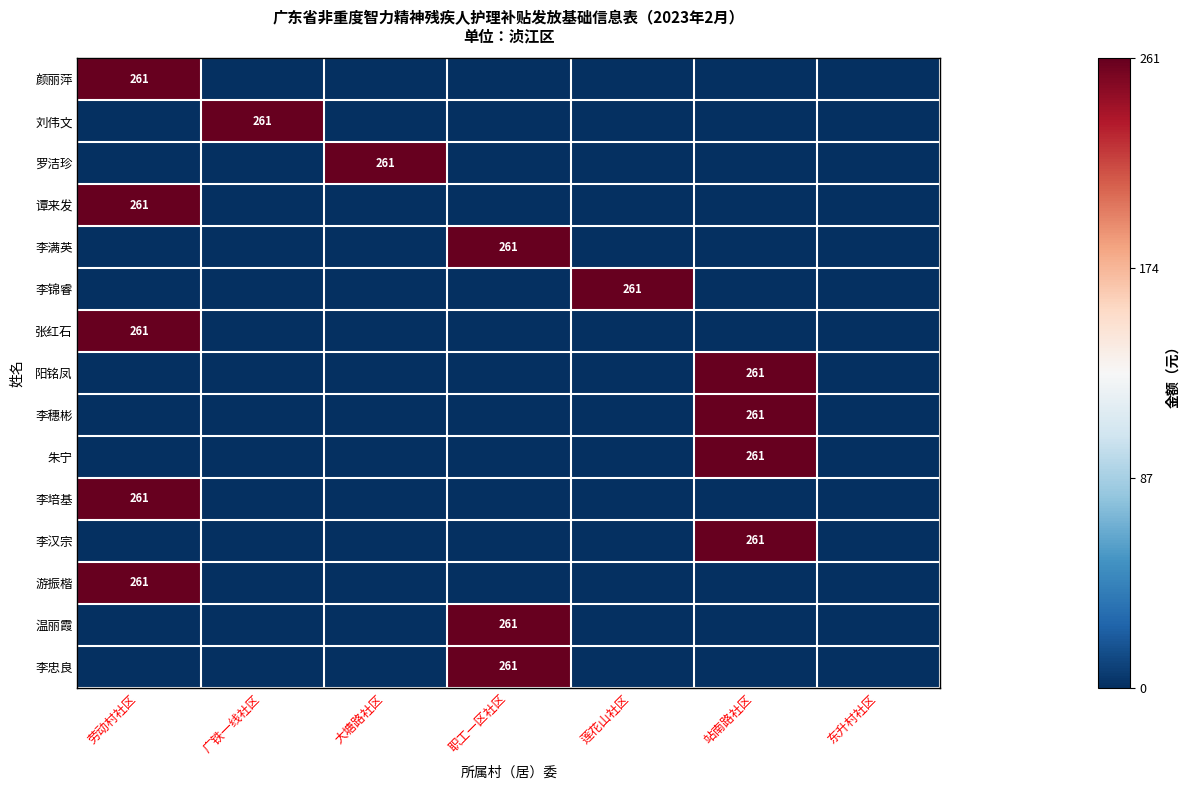

What is the maximum value for 张红石?

261